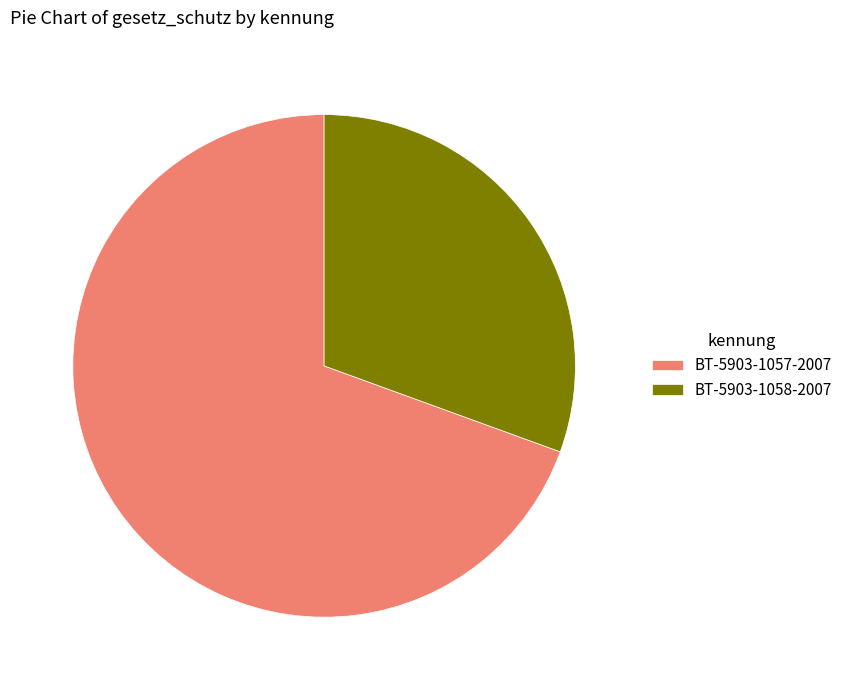

Which slice is the smallest?

BT-5903-1058-2007